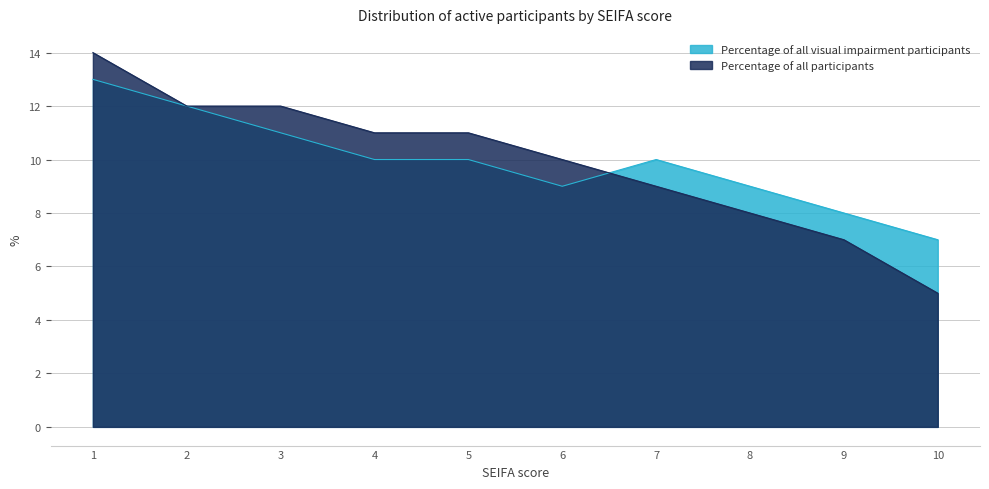

What is the maximum value shown in the chart?

14.0